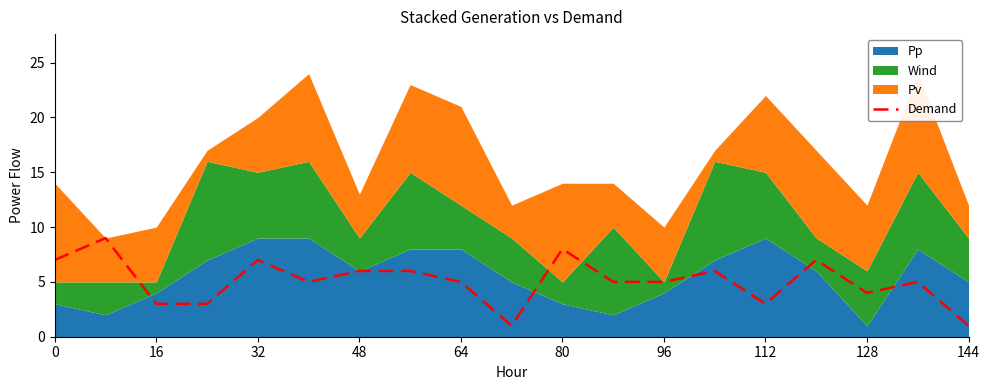

Is it true that Demand equals 4 at 0?

False